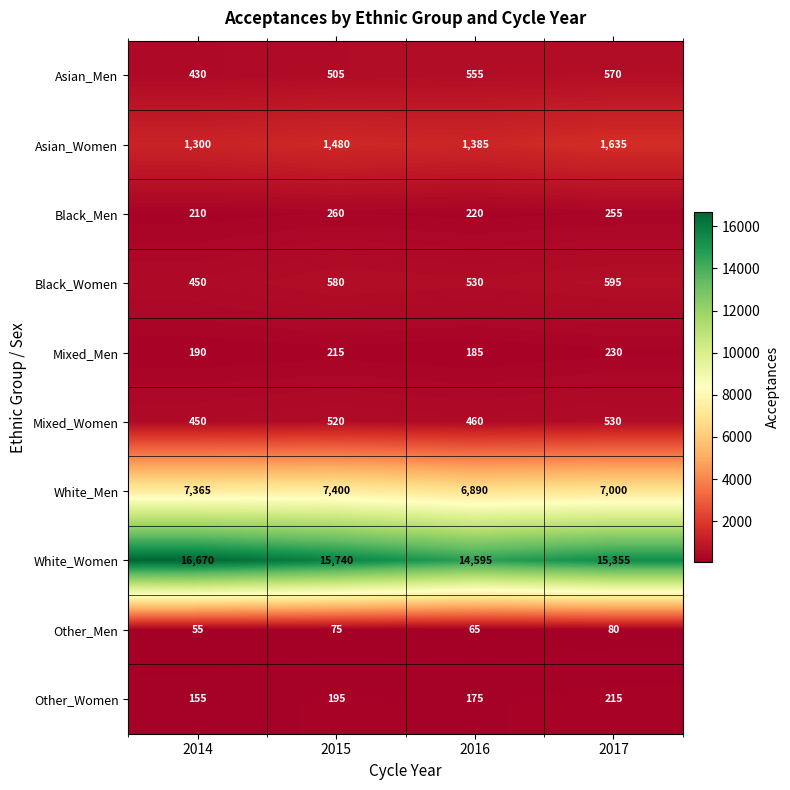

How many series are shown in this chart?

10